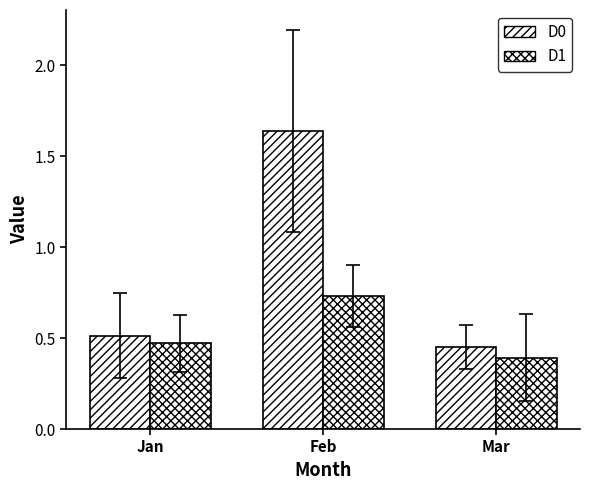

True or false: D1 has a value of 1.1 at Feb.

False